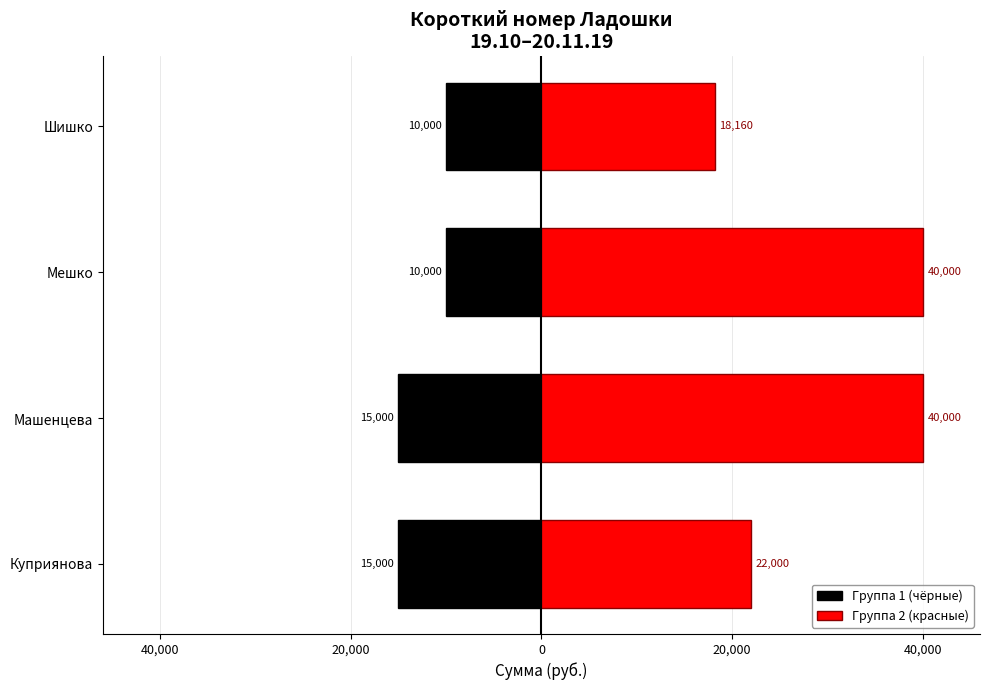

Is the value of Группа 1 (чёрные) at Машенцева greater than the value of Группа 2 (красные) at Машенцева?

No